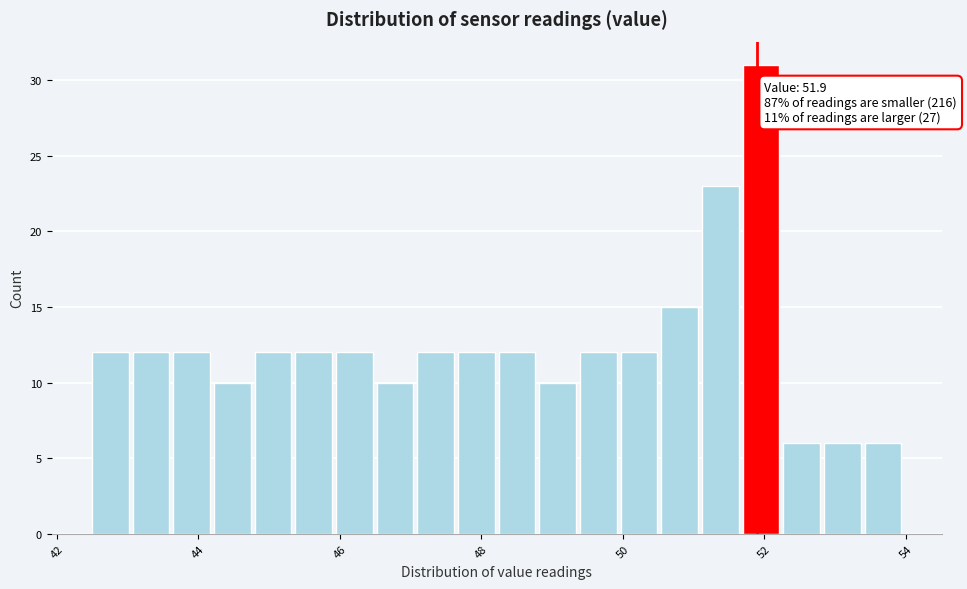

Around what value on the x-axis is the tallest bar? Give the approximate position of its centre, as read against the axis.

52.0